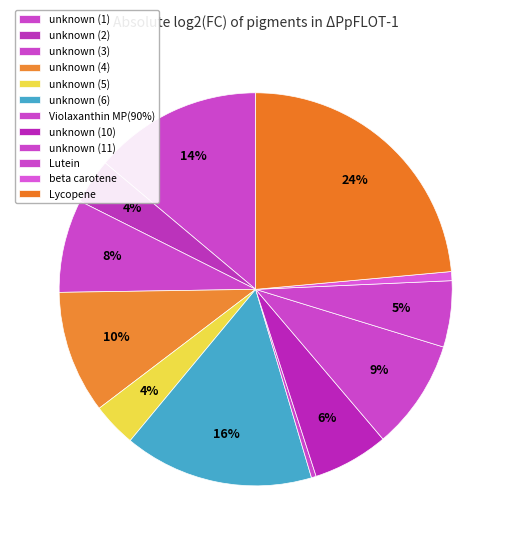

True or false: Violaxanthin MP(90%) accounts for 15% of the total.

False